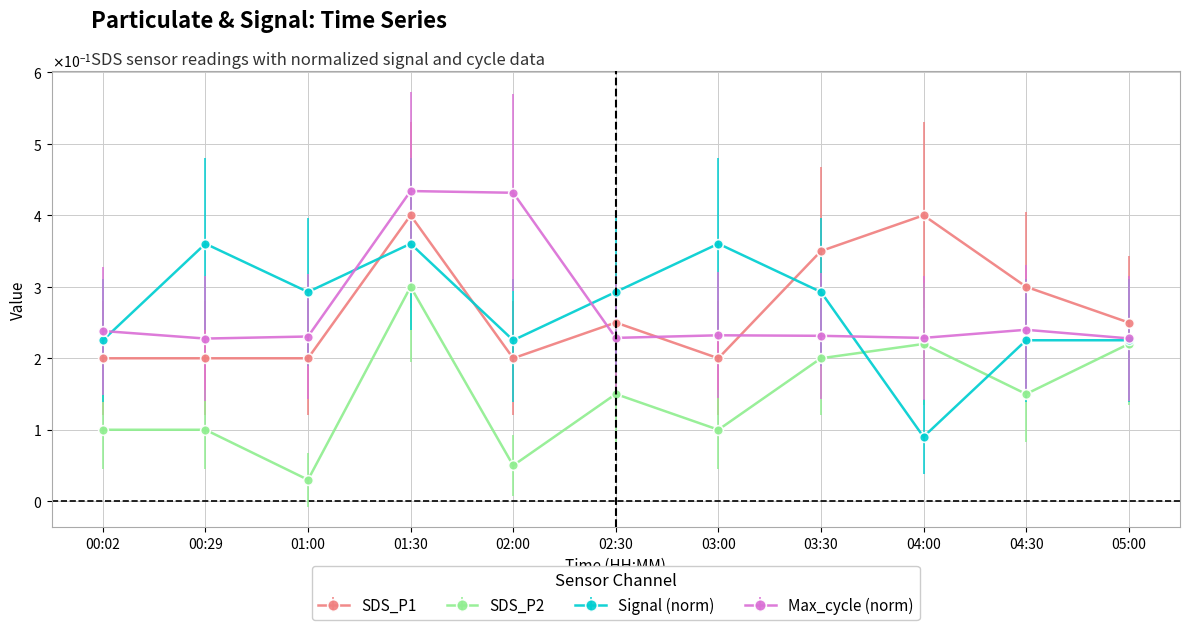

Does the chart display data point markers on the line(s)?

Yes